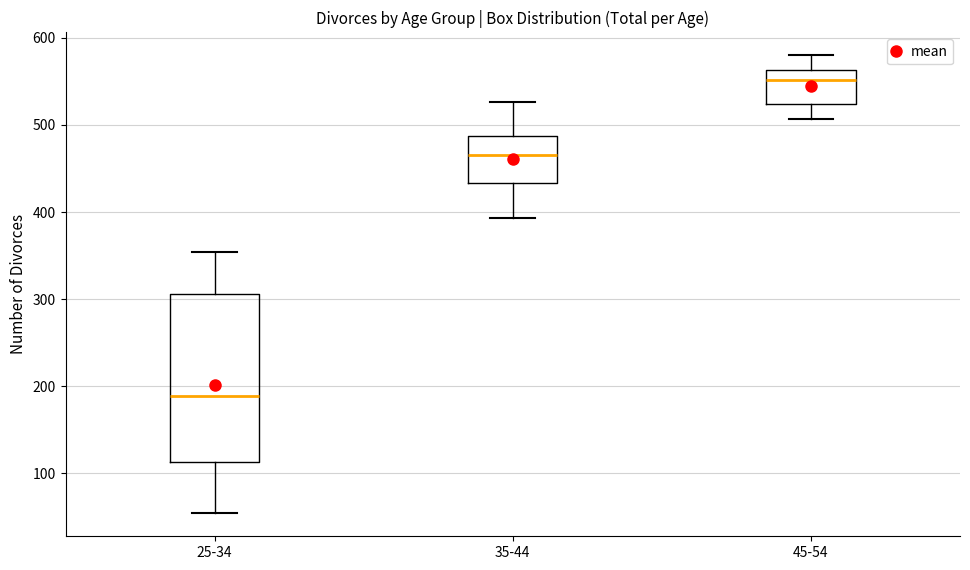

Which box is the tallest, from its lower edge to its upper edge?

25-34